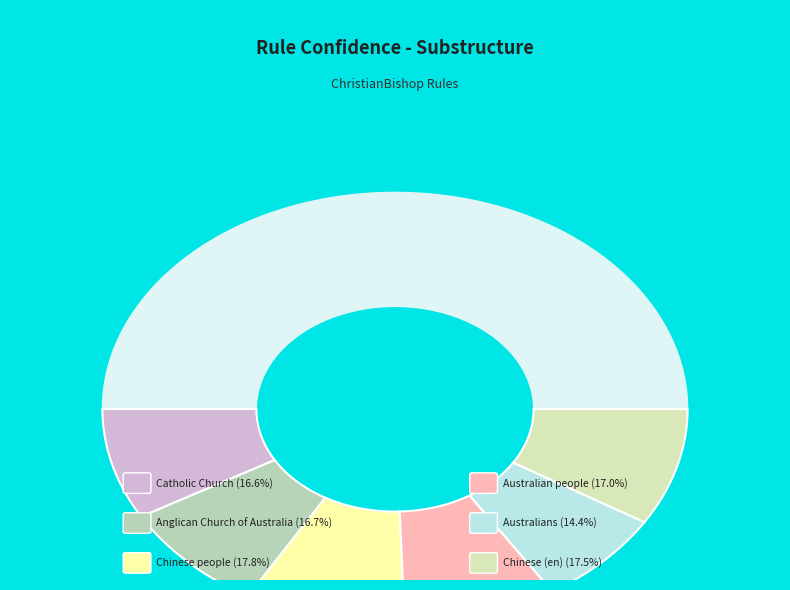

Does any single category account for the majority?

No